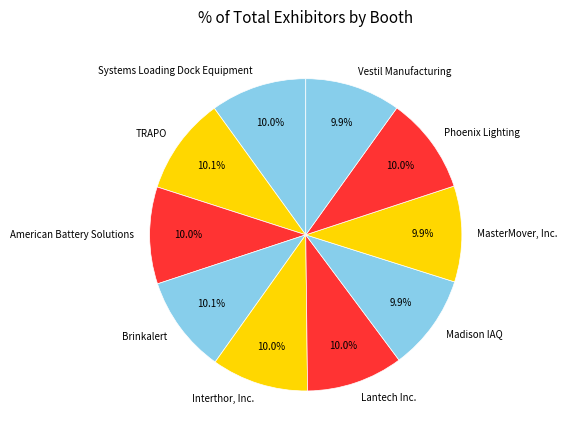

The Vestil Manufacturing slice represents 10% of the pie. True or false?

True